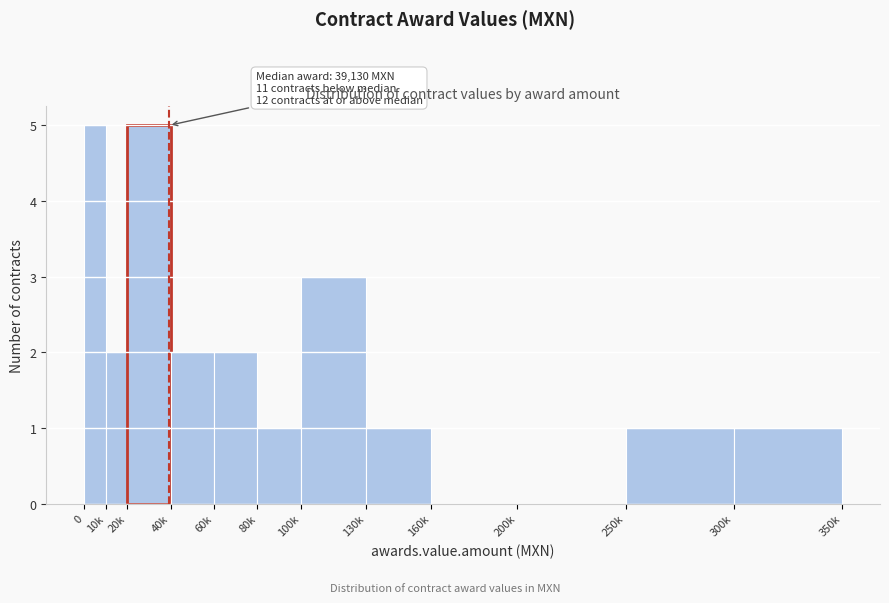

Reading right to left, transcribe all the data shown in this chart.

300k=1	250k=1	200k=0	160k=0	130k=1	100k=3	80k=1	60k=2	40k=2	20k=5	10k=2	0=5